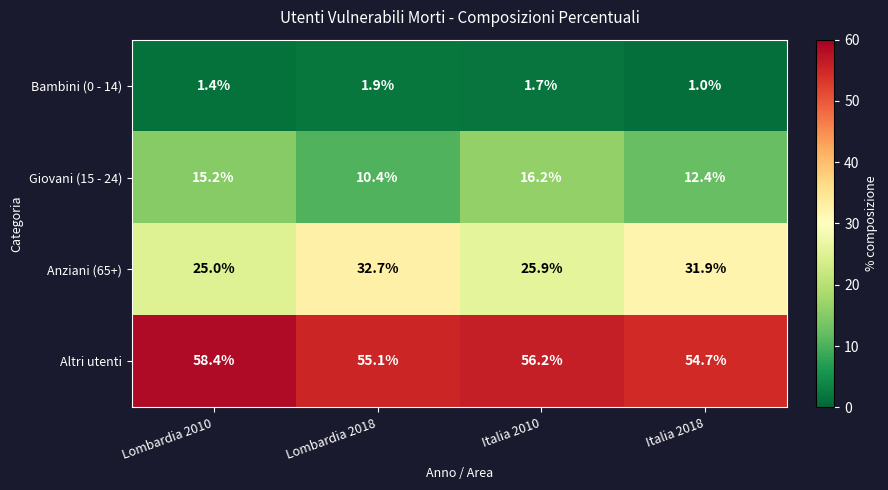

Rank the series at Italia 2018 from highest to lowest value.

Altri utenti, Anziani (65+), Giovani (15 - 24), Bambini (0 - 14)